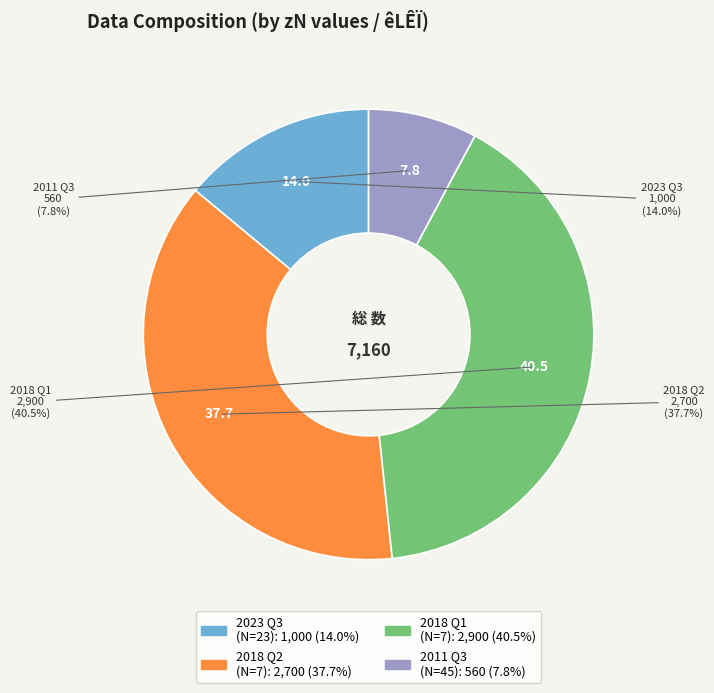

Is there a majority slice in this chart?

No